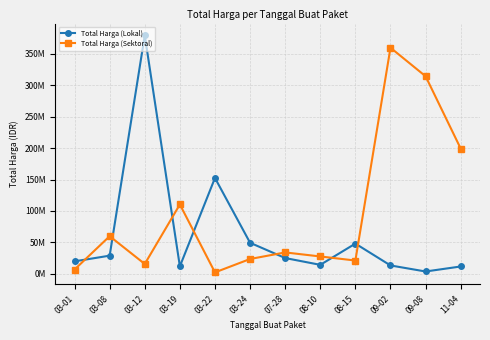

Is this an area chart (filled region under the line)?

No